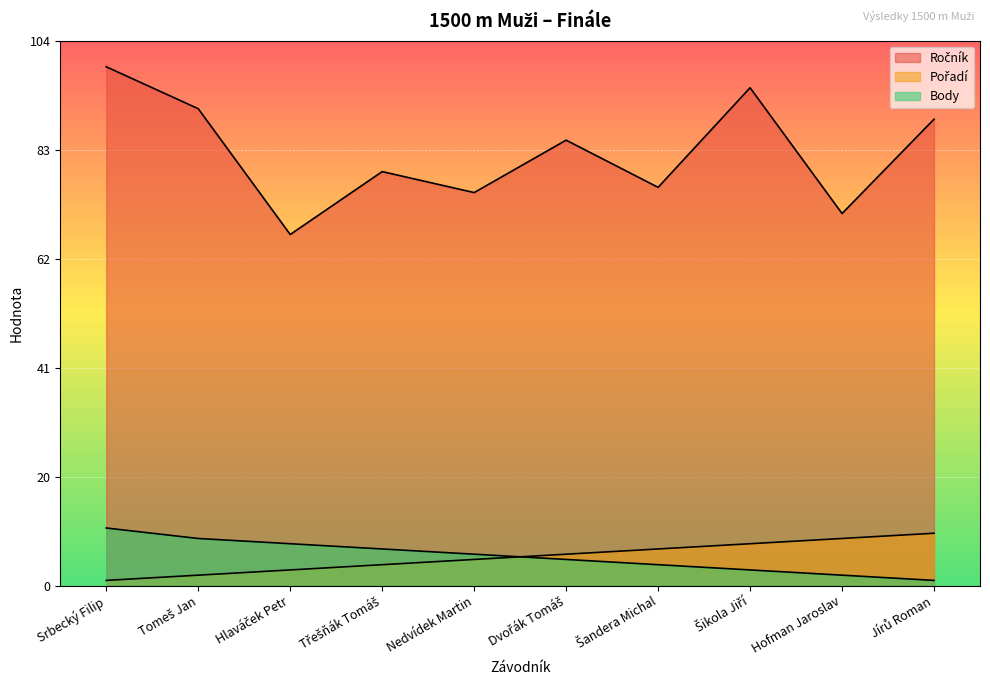

What is the difference between the highest and lowest values at Hlaváček Petr?

64